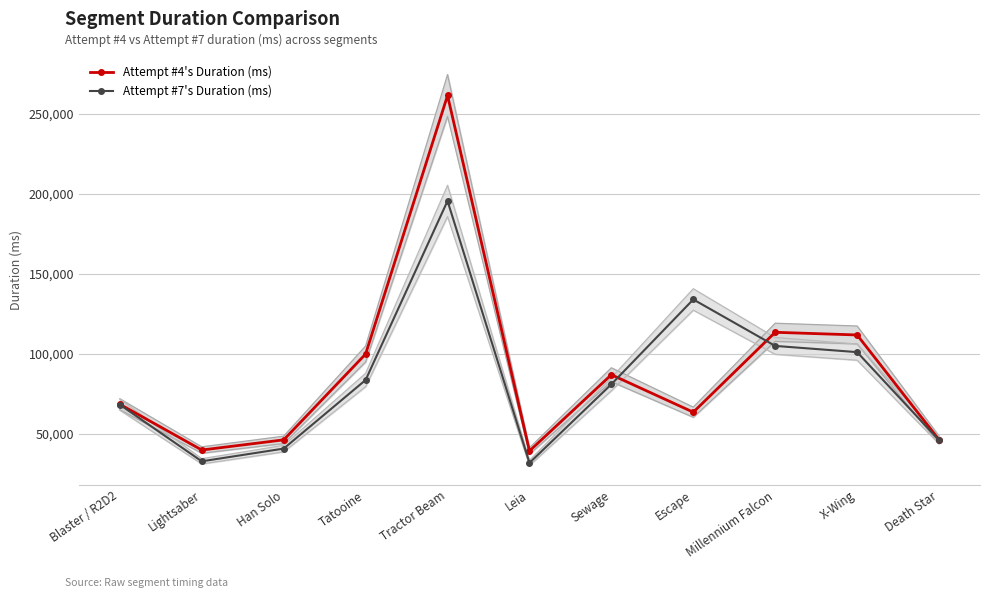

Where is Attempt #7's Duration (ms) nearest to the value 113705?

Millennium Falcon